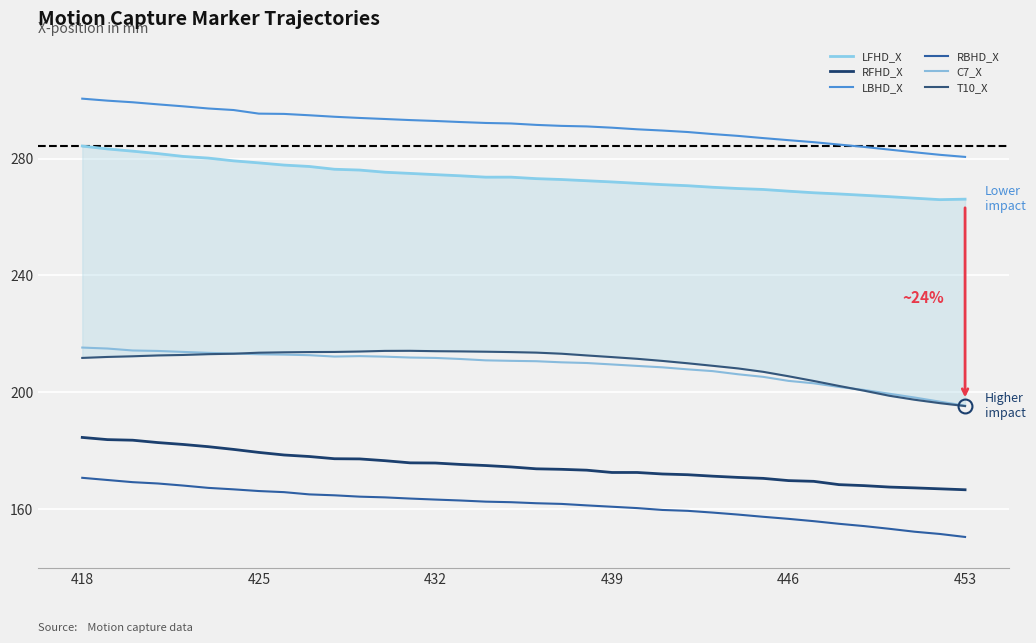

True or false: RFHD_X and LBHD_X intersect in this chart.

False